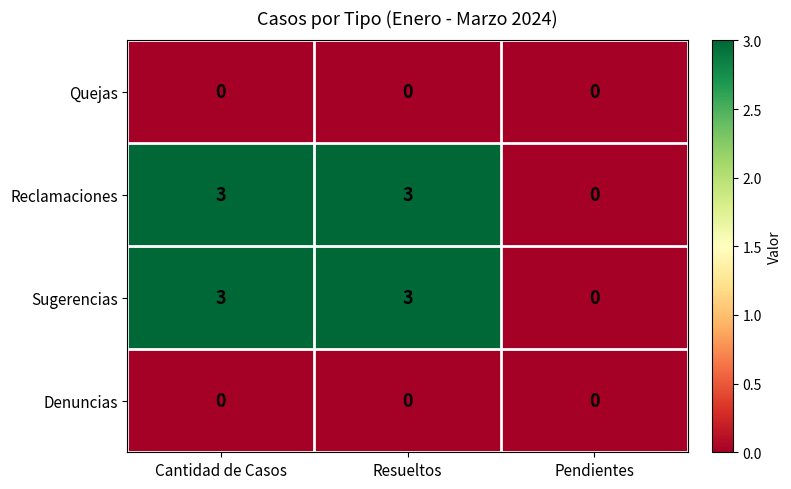

What is the difference between the highest and lowest values at Cantidad de Casos?

3